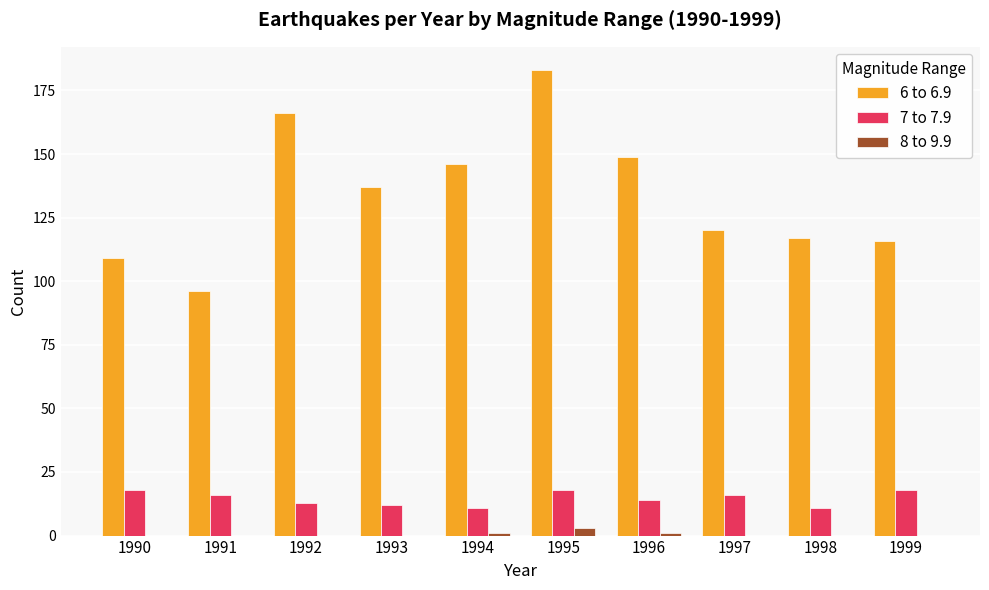

The value of 7 to 7.9 at 1996 is 4. True or false?

False